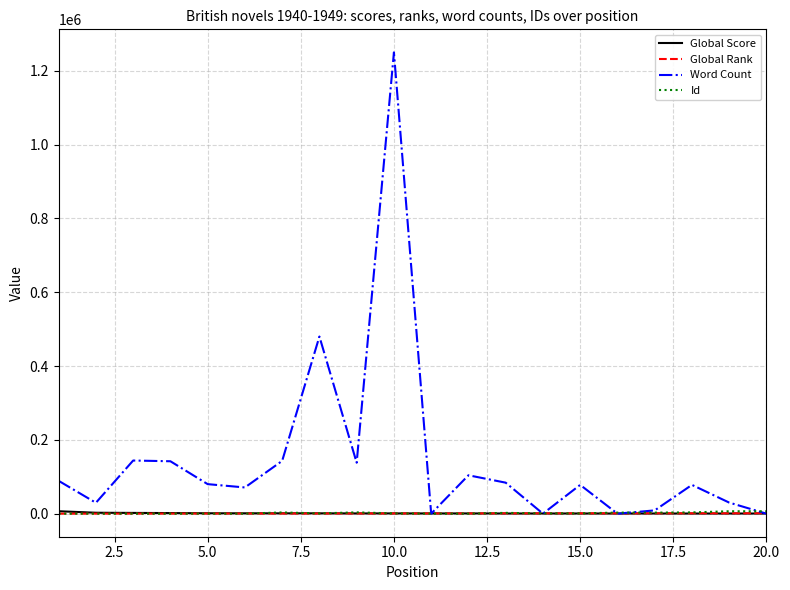

What is the greatest value displayed?

1250000